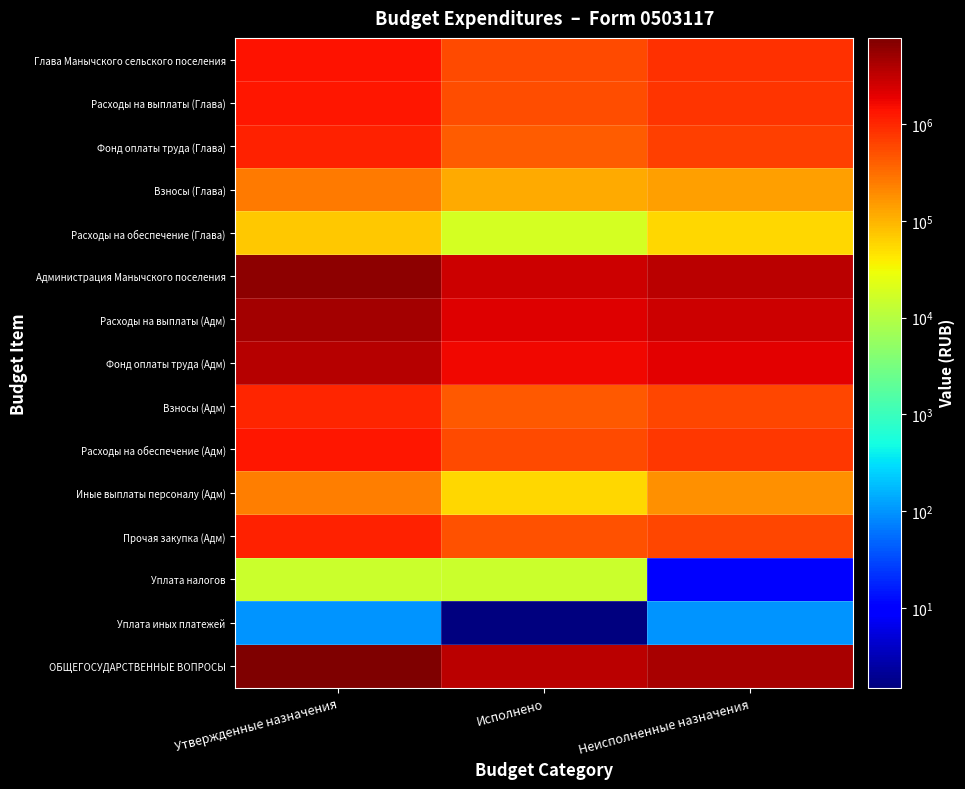

What is the total value across all series at Утвержденные назначения?

30276908.2